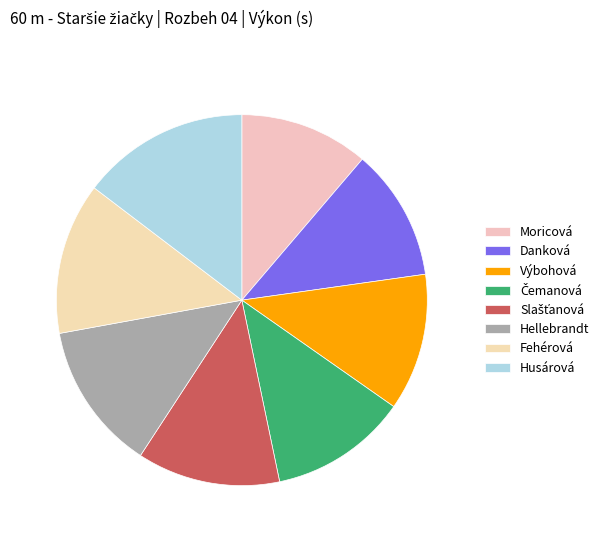

How many slices are in this pie chart?

8